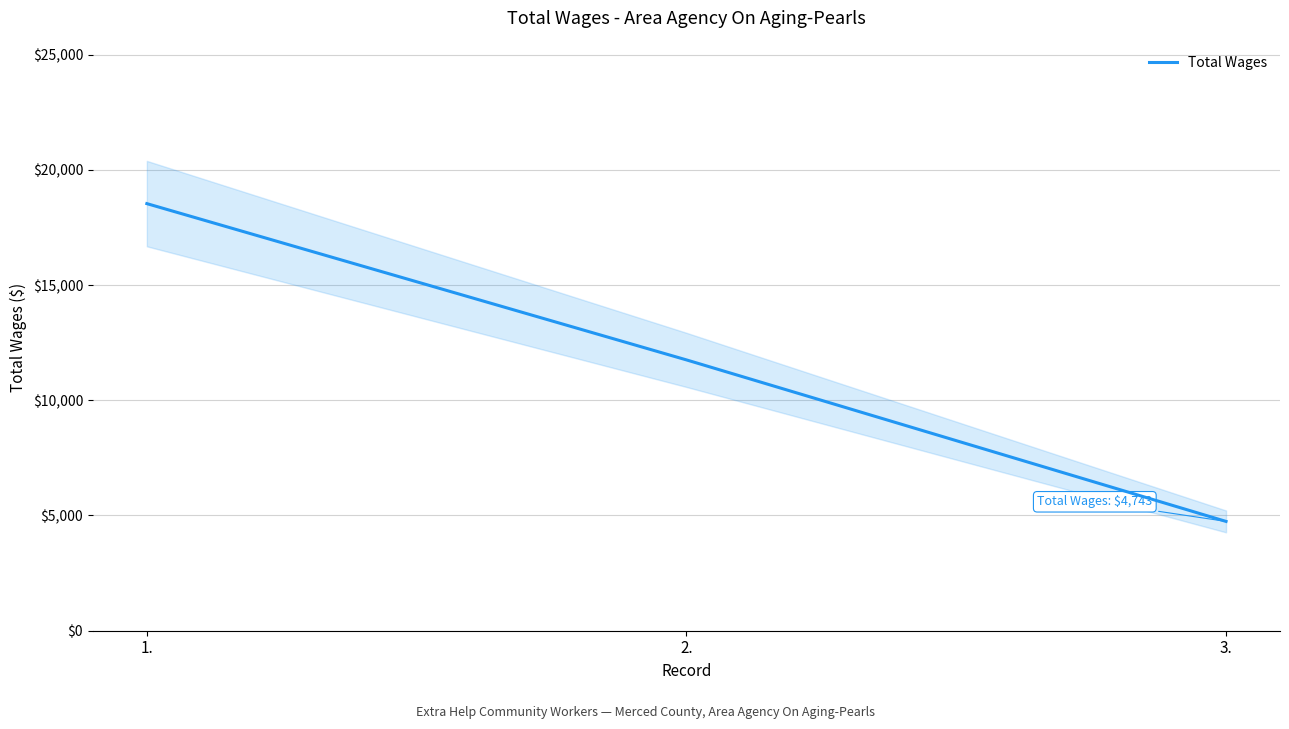

Where is the data nearest to the value 11638?

2.